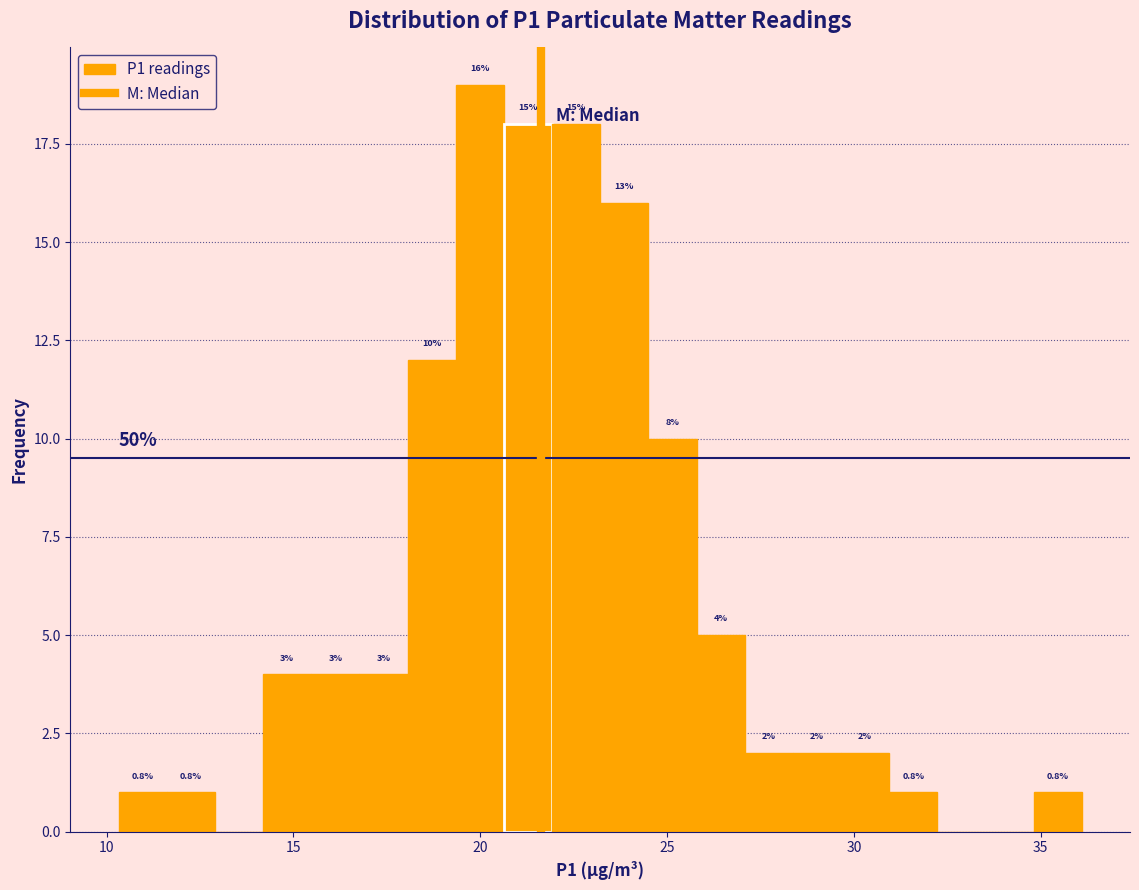

Read against the x-axis, roughly where is the centre of the tallest bar?

20.0